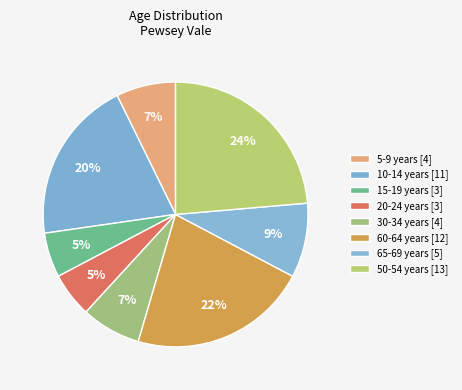

How many slices are in this pie chart?

8